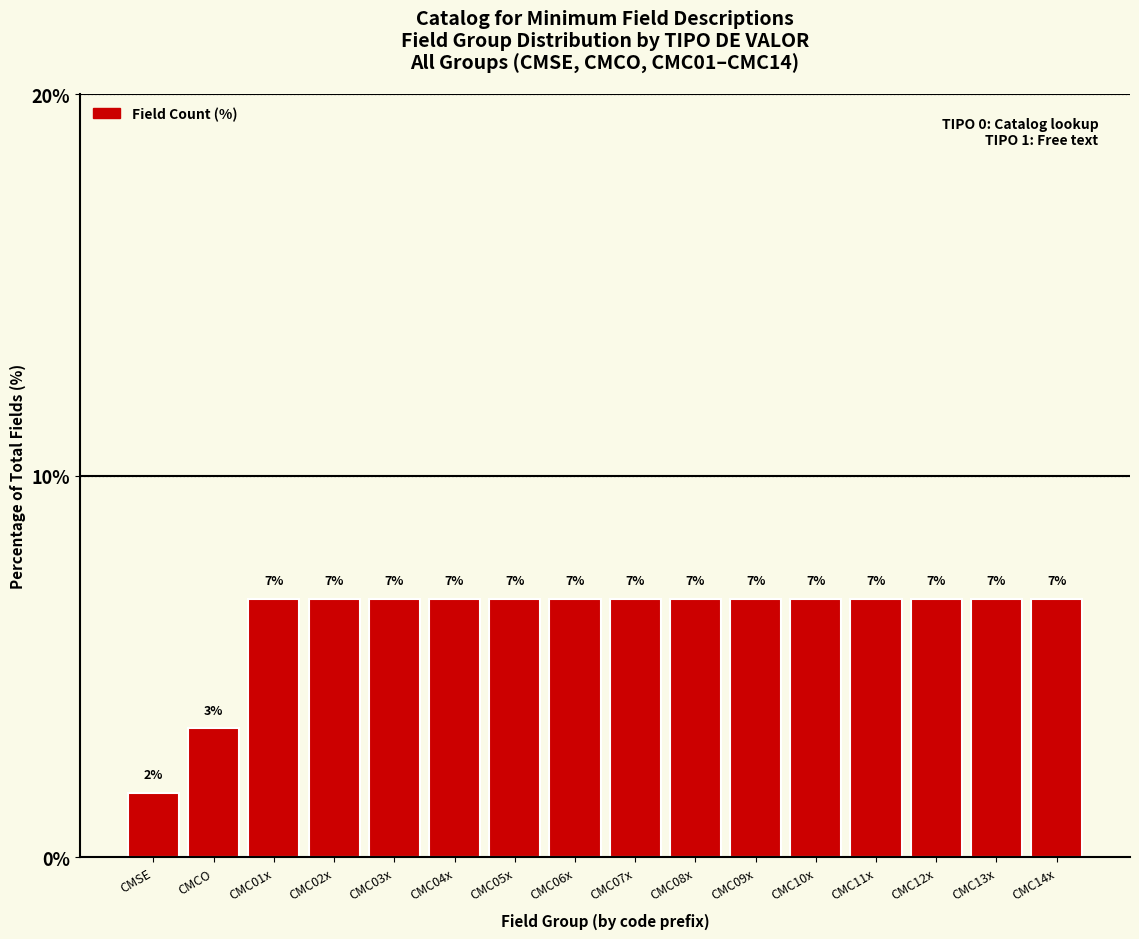

What value does the data have at CMC07x?

6.8